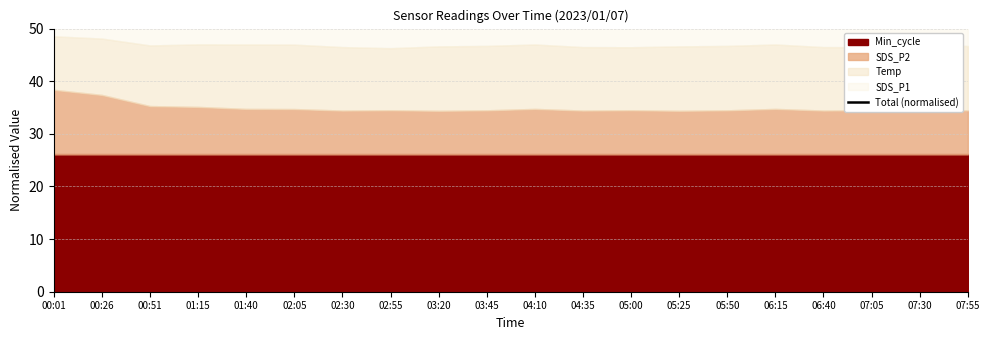

Does the chart have visible grid lines?

Yes